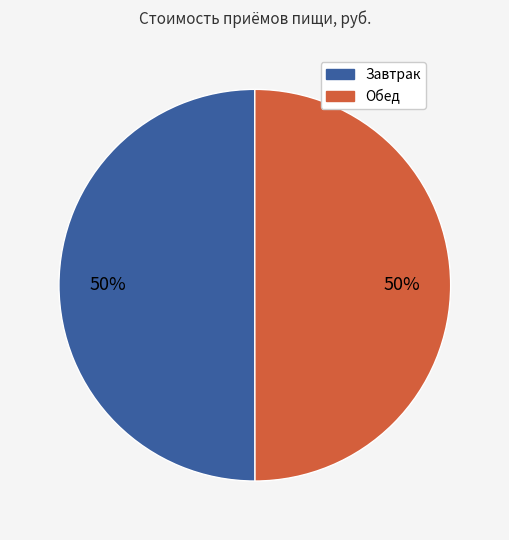

Is it true that Обед is 61% of the pie?

False